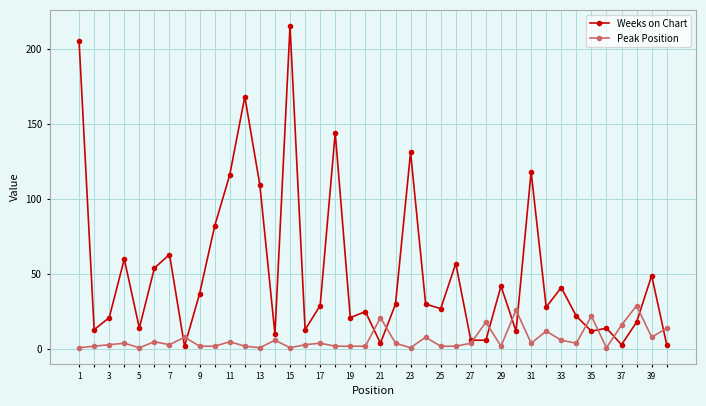

Which series has the widest spread of values?

Weeks on Chart